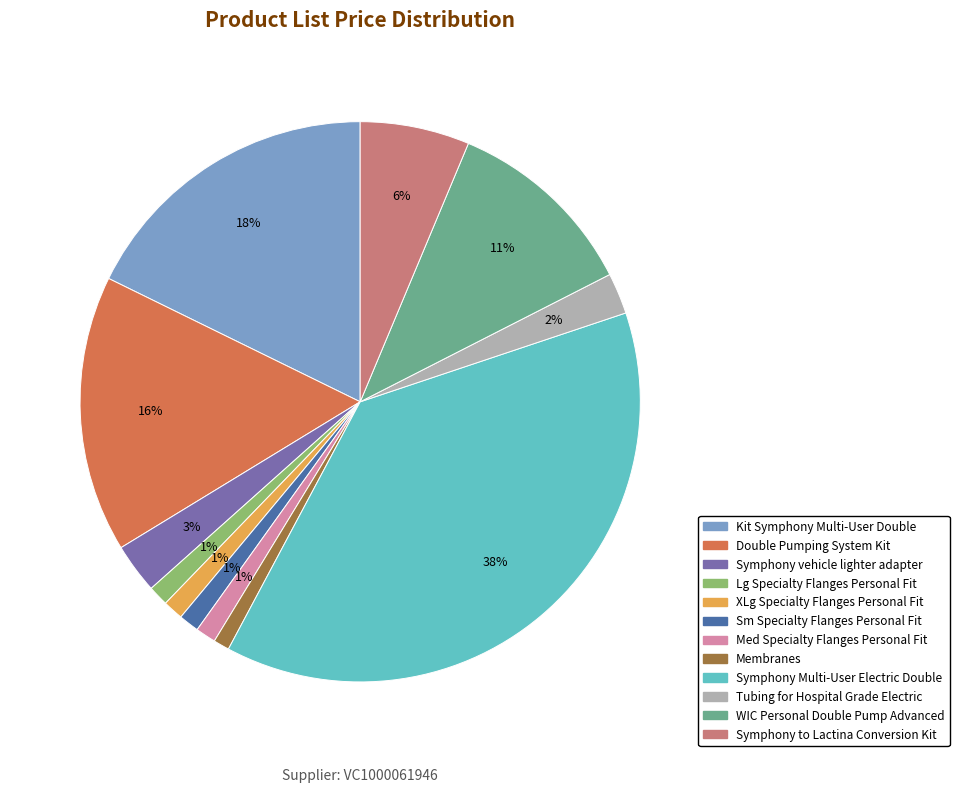

How many slices are in this pie chart?

12